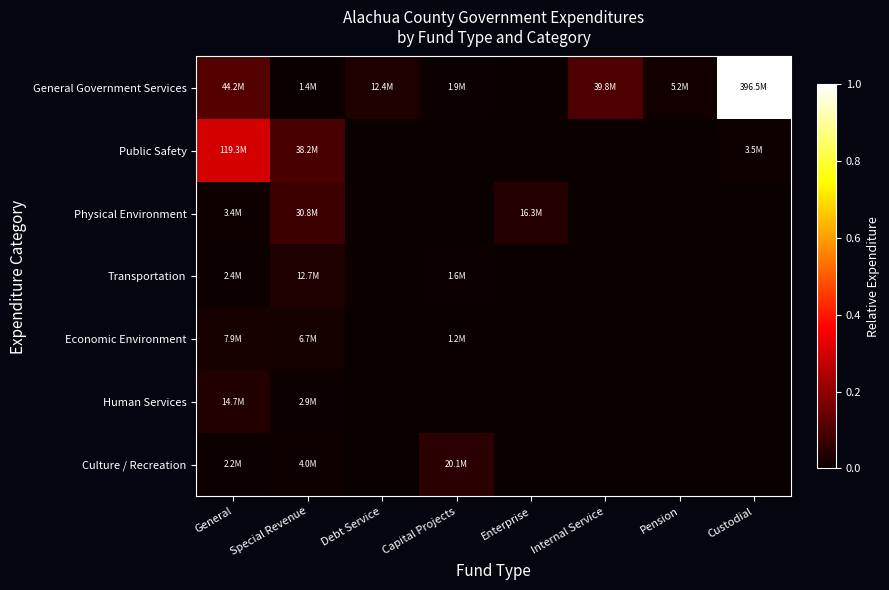

Reading left to right, transcribe all the data shown in this chart.

General Government Services: General=0.1	Special Revenue=0.0	Debt Service=0.0	Capital Projects=0.0	Enterprise=0.0	Internal Service=0.1	Pension=0.0	Custodial=1.0
Public Safety: General=0.3	Special Revenue=0.1	Debt Service=0.0	Capital Projects=0.0	Enterprise=0.0	Internal Service=0.0	Pension=0.0	Custodial=0.0
Physical Environment: General=0.0	Special Revenue=0.1	Debt Service=0.0	Capital Projects=0.0	Enterprise=0.0	Internal Service=0.0	Pension=0.0	Custodial=0.0
Transportation: General=0.0	Special Revenue=0.0	Debt Service=0.0	Capital Projects=0.0	Enterprise=0.0	Internal Service=0.0	Pension=0.0	Custodial=0.0
Economic Environment: General=0.0	Special Revenue=0.0	Debt Service=0.0	Capital Projects=0.0	Enterprise=0.0	Internal Service=0.0	Pension=0.0	Custodial=0.0
Human Services: General=0.0	Special Revenue=0.0	Debt Service=0.0	Capital Projects=0.0	Enterprise=0.0	Internal Service=0.0	Pension=0.0	Custodial=0.0
Culture / Recreation: General=0.0	Special Revenue=0.0	Debt Service=0.0	Capital Projects=0.1	Enterprise=0.0	Internal Service=0.0	Pension=0.0	Custodial=0.0